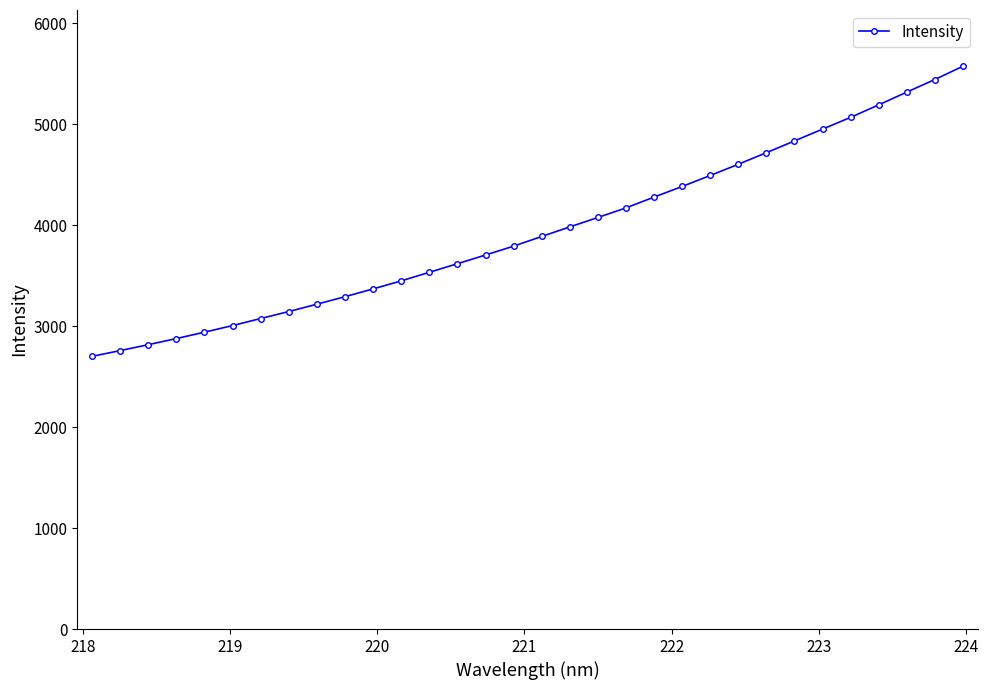

What is the average value?

3945.9